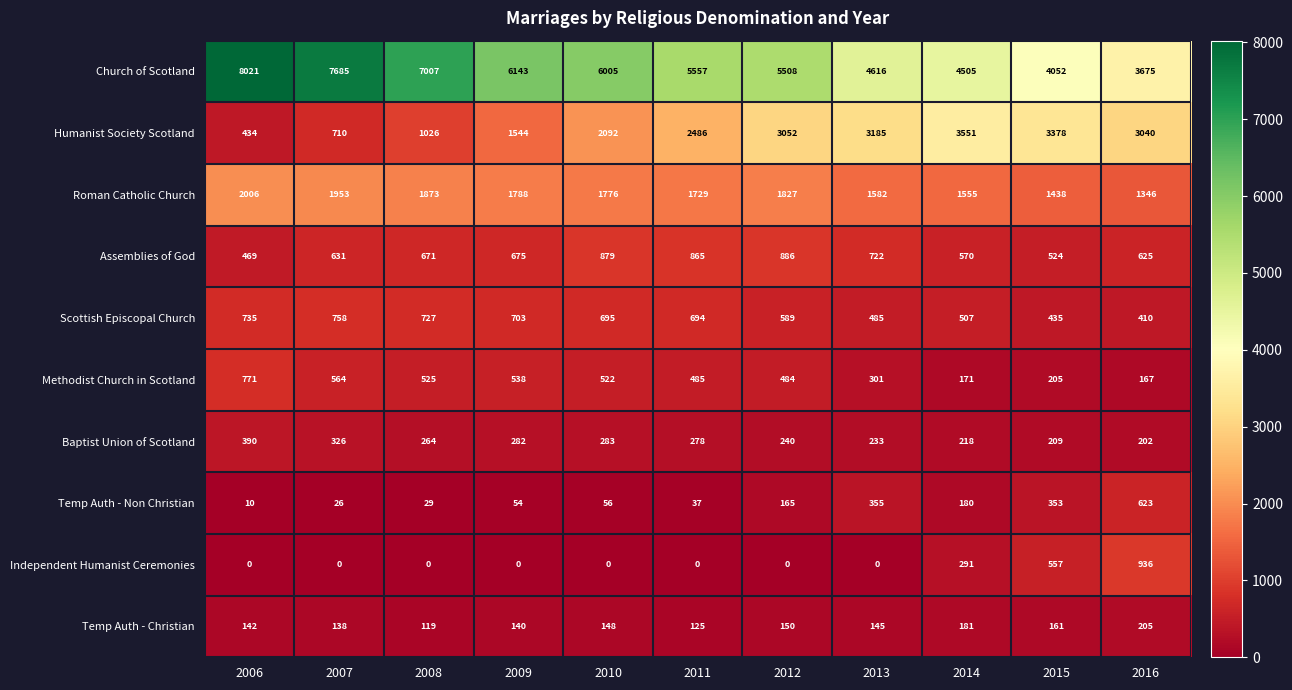

True or false: Church of Scotland has a value of 8372 at 2009.

False